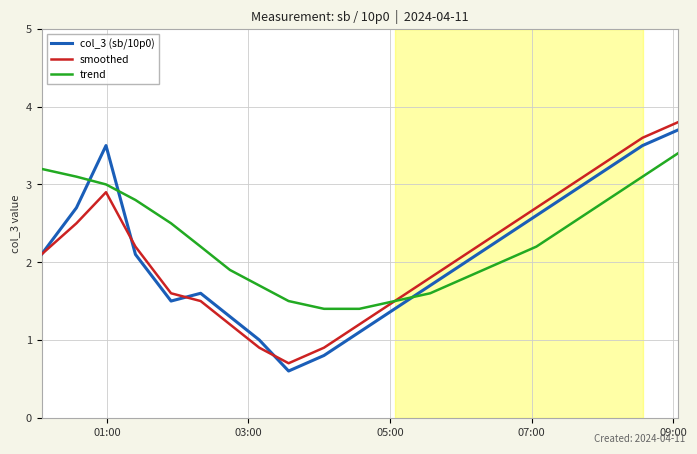

How many interior local peaks does the smoothed series have?

1